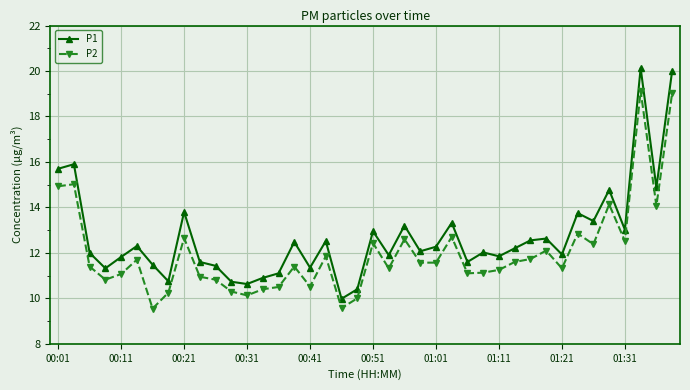

List the series in order of their overall mean, lowest first.

P2, P1